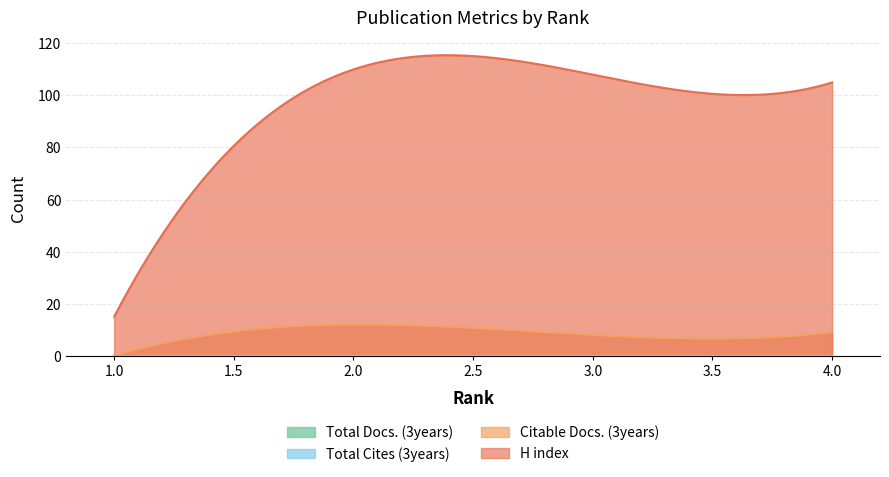

True or false: Total Cites (3years) and Citable Docs. (3years) intersect in this chart.

False